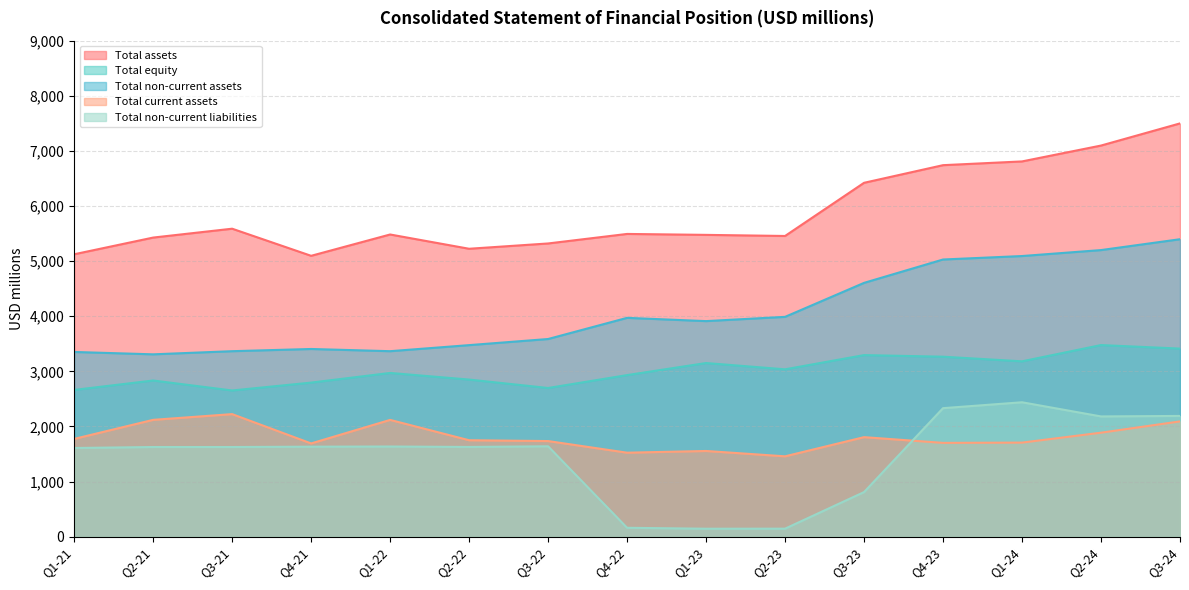

What is the sum of all Total non-current assets values?

61047